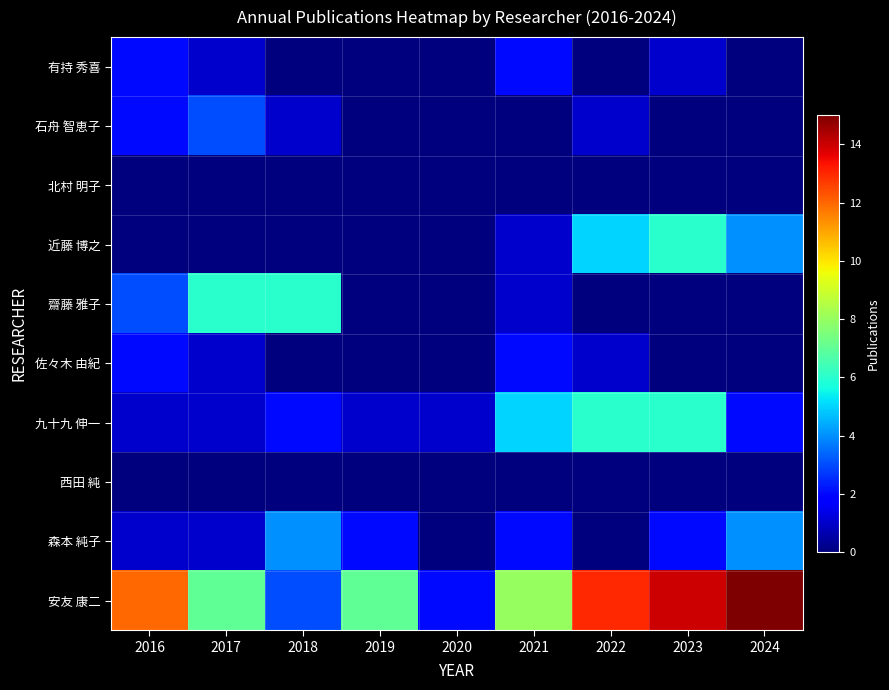

At which category is the sum across all series the highest?

2023